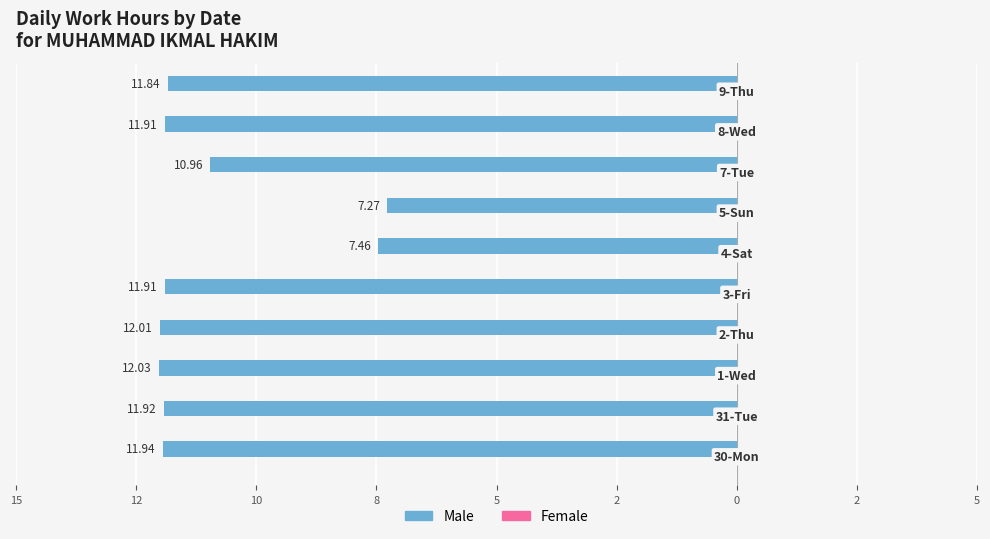

Does the chart contain any negative values?

Yes